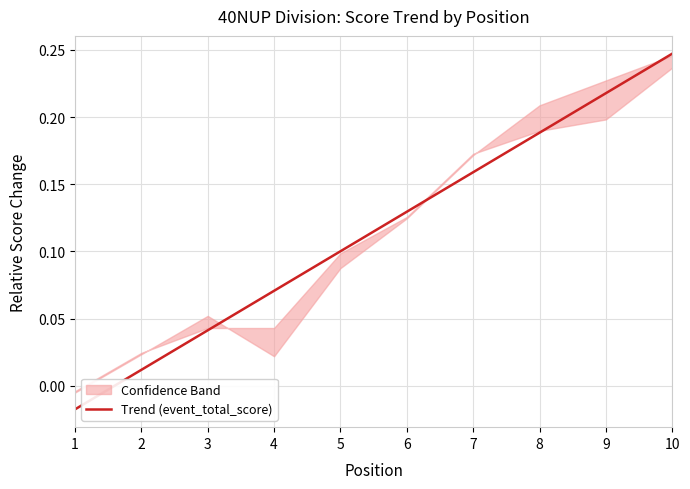

The Trend (event_total_score) series shows 0.4 at 10. True or false?

False